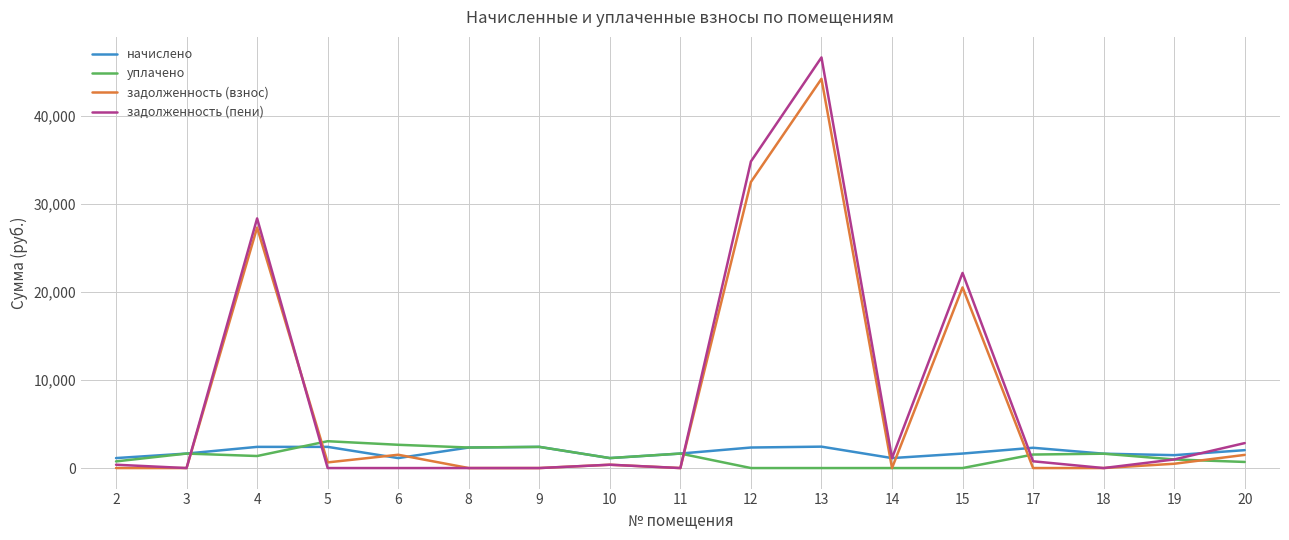

Which series has the widest spread of values?

задолженность (пени)